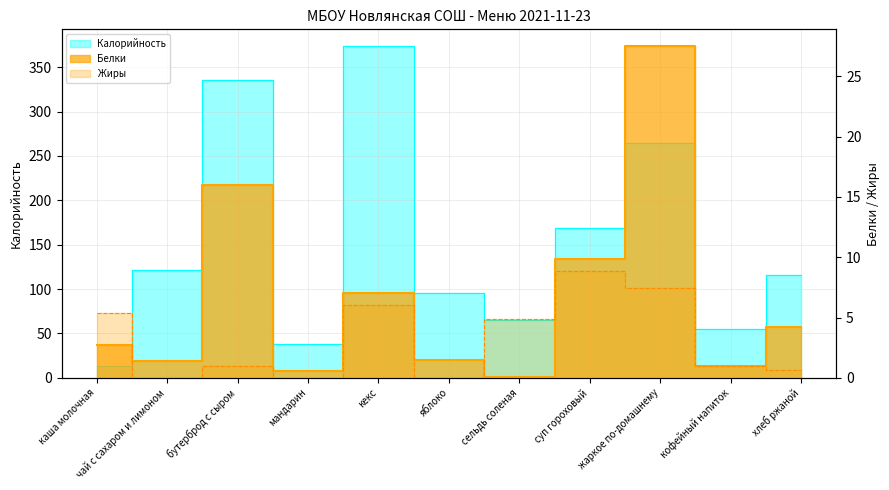

The value of Калорийность at мандарин is 38.0. True or false?

True